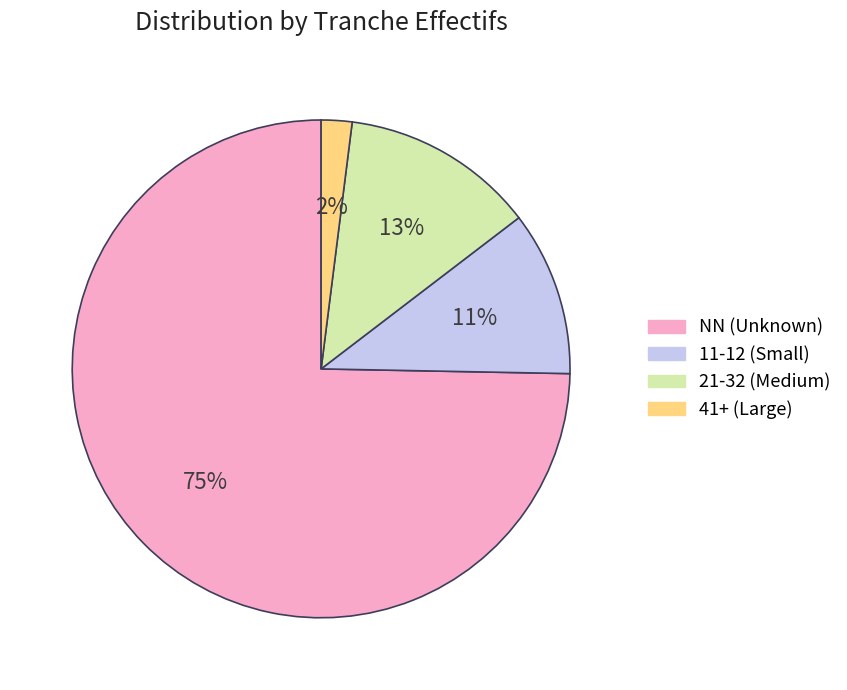

To the nearest percent, what is the average slice percentage?

25%